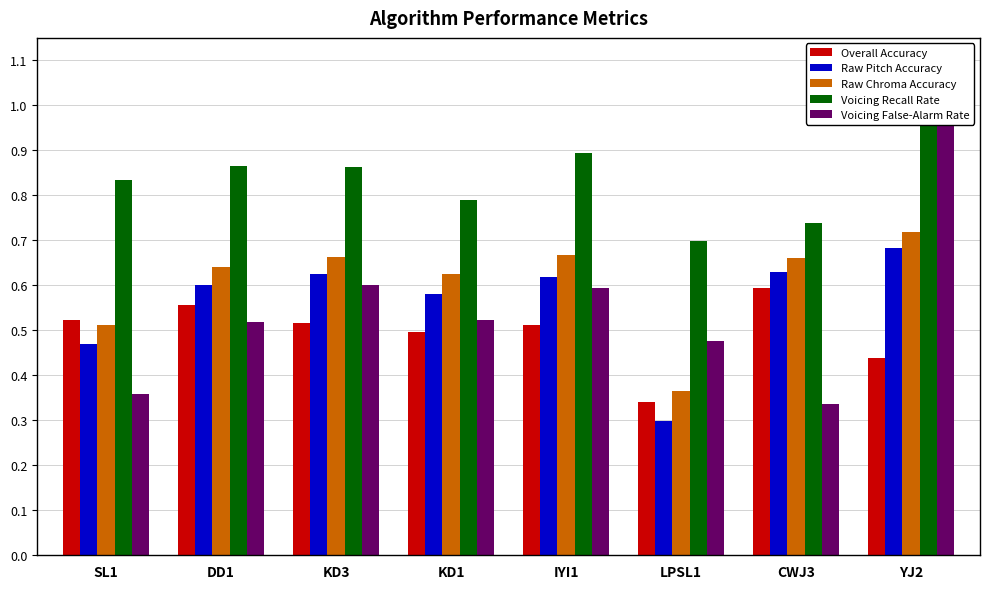

What is the label of the 7th bar from the right?

DD1